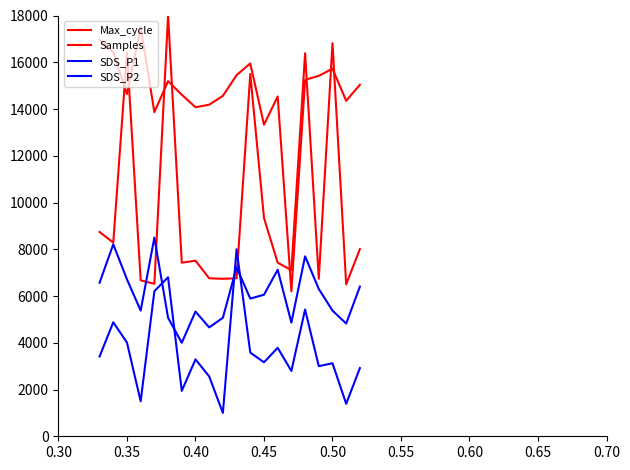

Is this an area chart (filled region under the line)?

No